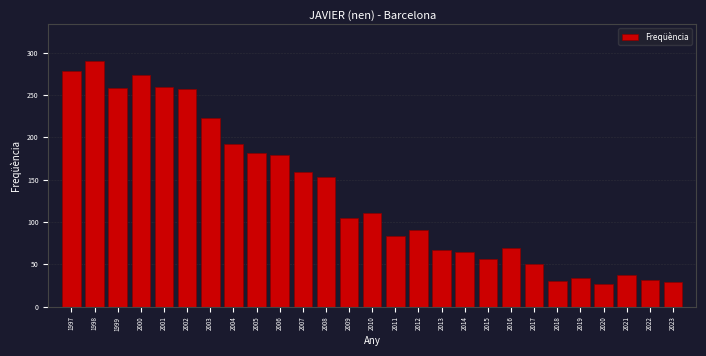

What is the change in value from 1997 to 2010?

-167